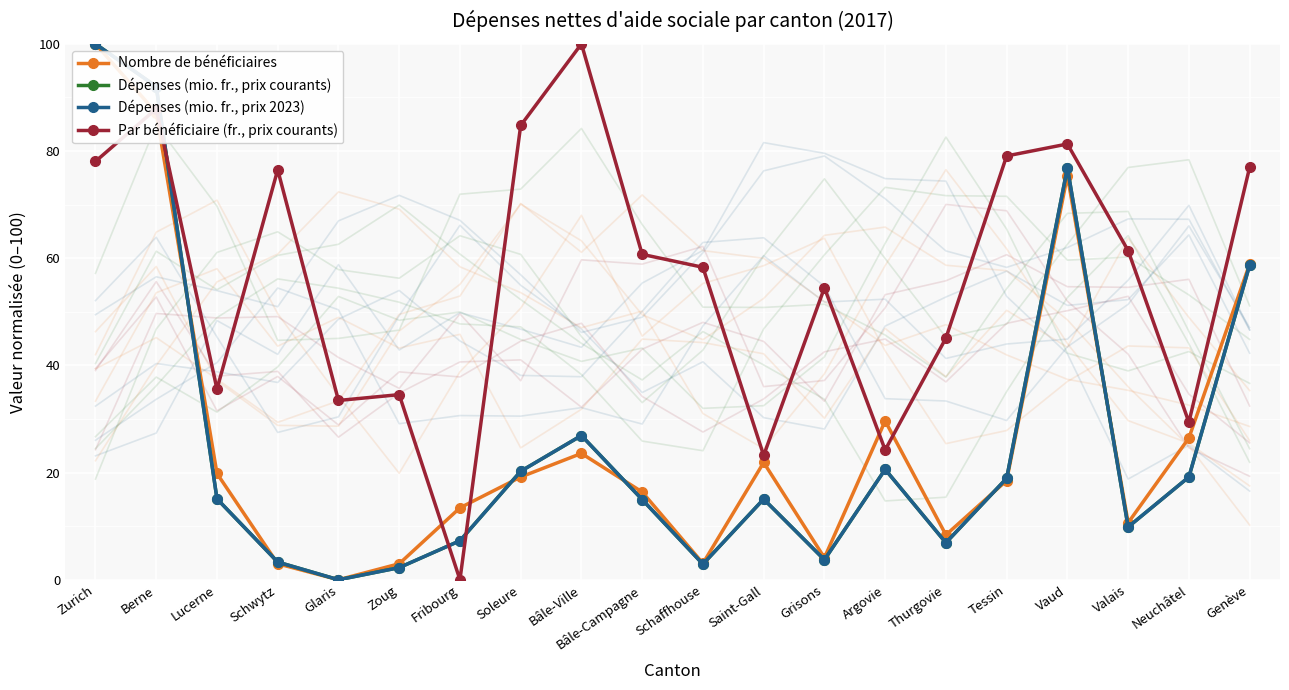

What is the value of the Par bénéficiaire (fr., prix courants) point at the 12th from the left?

23.2